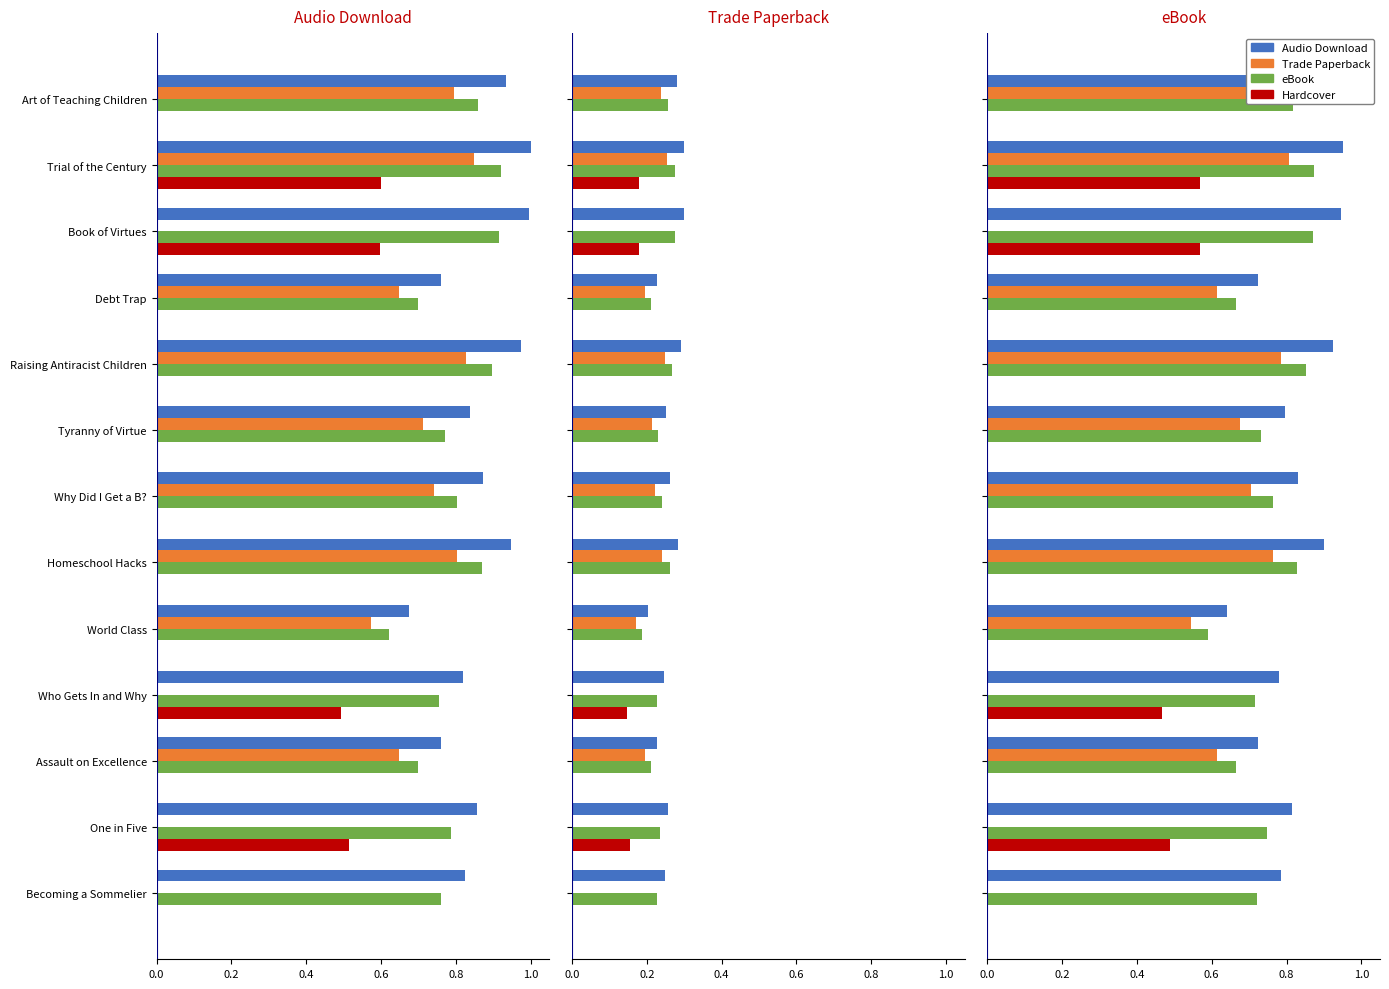

Which series has the widest spread of values?

Trade Paperback